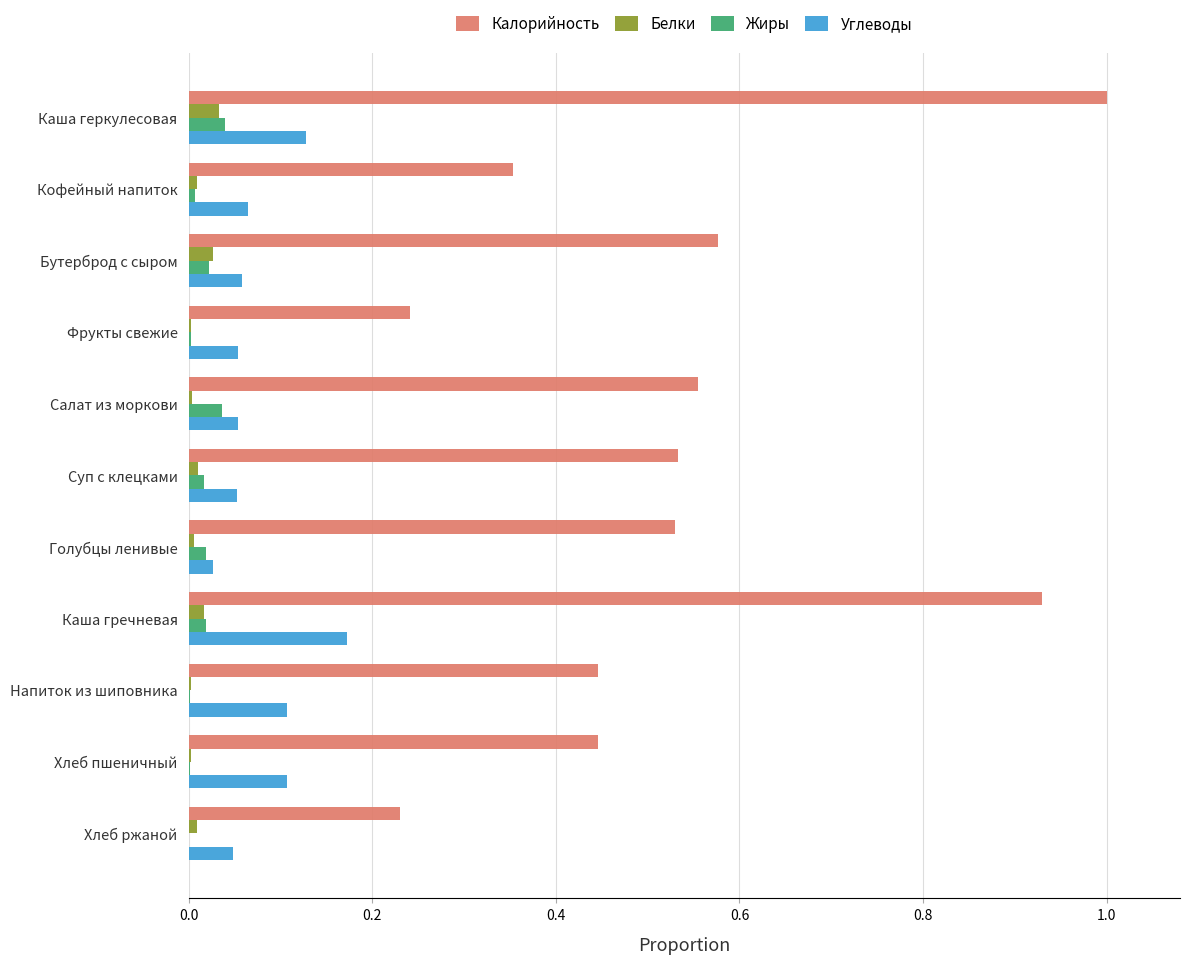

What is the sum of all Калорийность values?

5.8